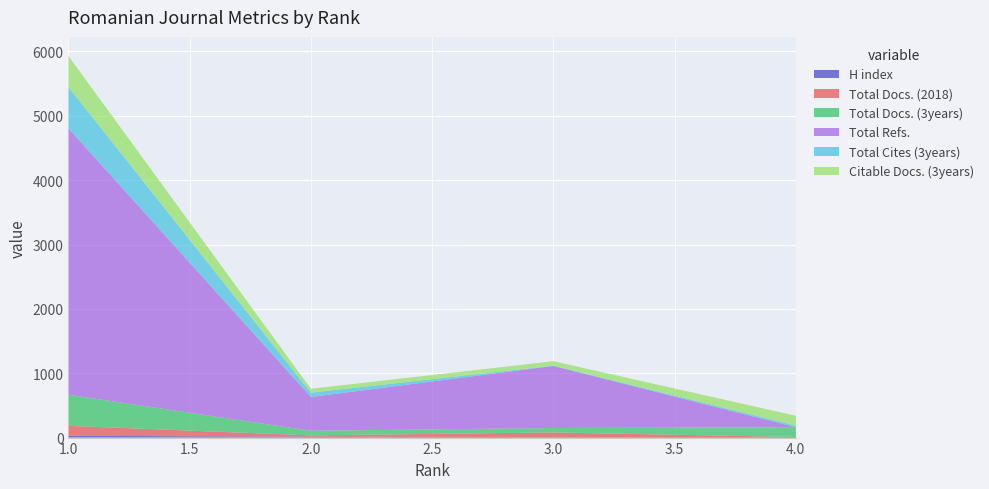

Reading left to right, what are all the values shown in this chart?

H index: 1=28	2=13	3=8	4=9
Total Docs. (2018): 1=155	2=21	3=72	4=0
Total Docs. (3years): 1=483	2=72	3=69	4=152
Total Refs.: 1=4140	2=525	3=964	4=0
Total Cites (3years): 1=641	2=67	3=5	4=26
Citable Docs. (3years): 1=483	2=60	3=69	4=152